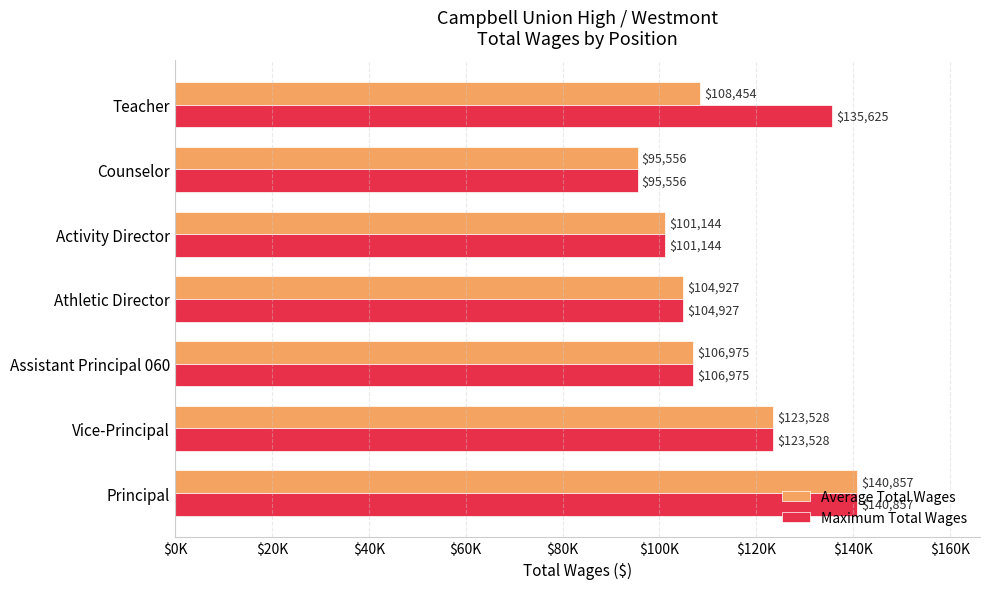

What are all the series names shown in the legend?

Average Total Wages, Maximum Total Wages